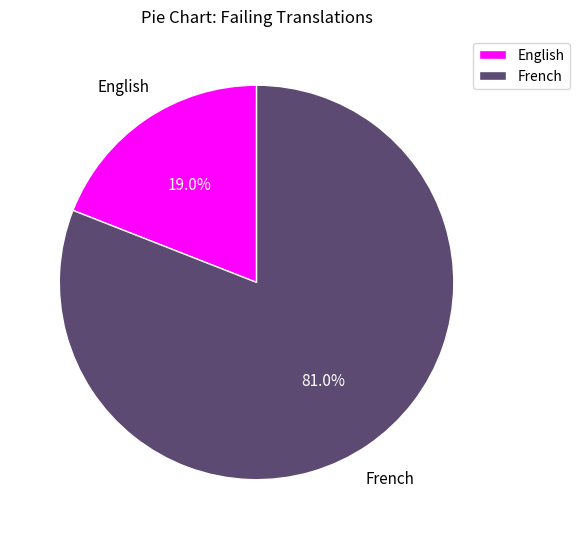

What is the ratio of the value at English to the value at French?

0.2